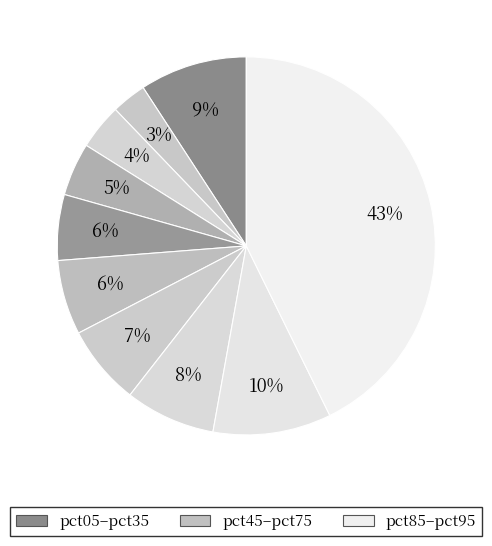

Does any single category account for the majority?

No